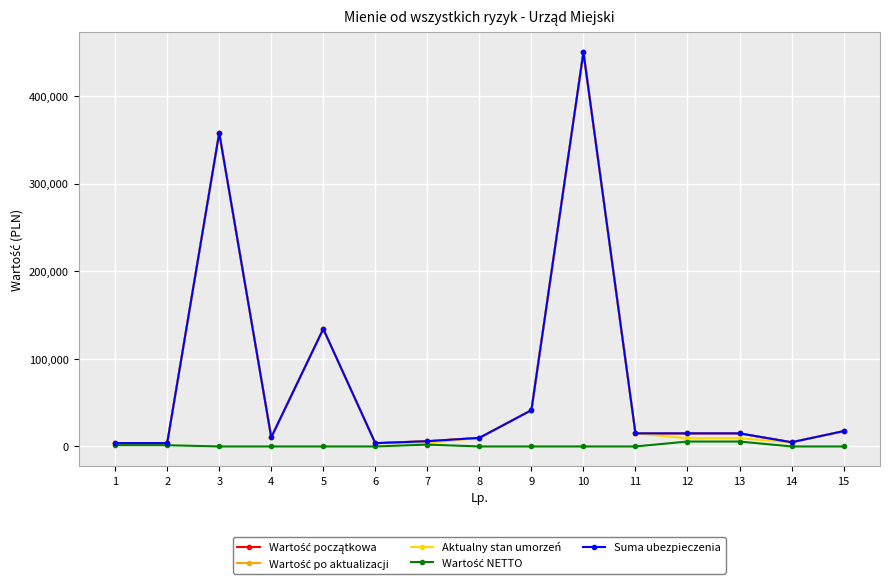

Does the chart have visible grid lines?

Yes